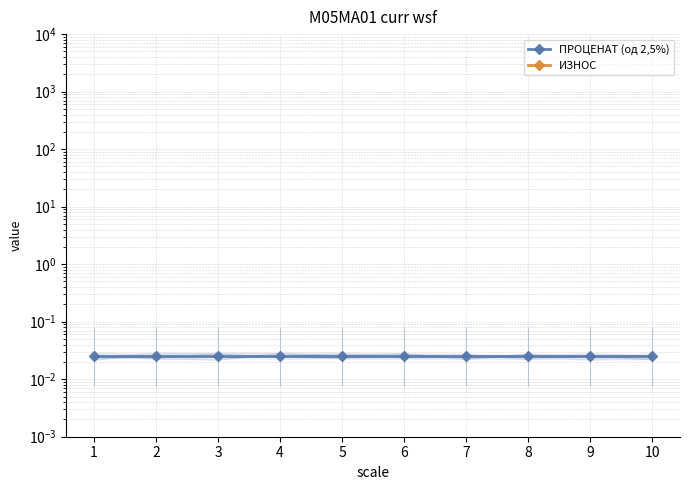

How many distinct data groups are displayed?

2